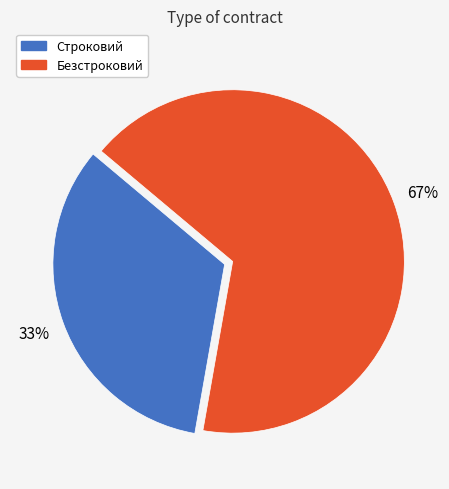

What percentage is the Безстроковий slice, to the nearest percent?

67%